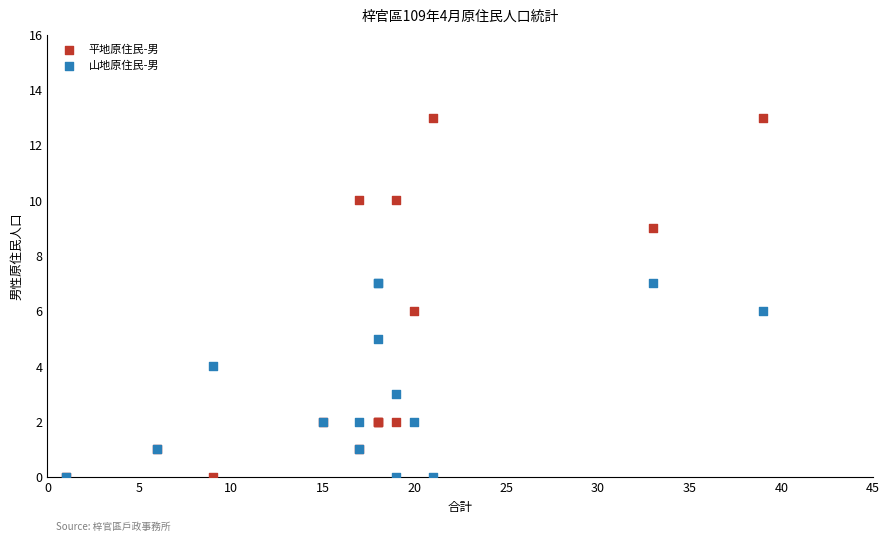

What are all the series names shown in the legend?

平地原住民-男, 山地原住民-男